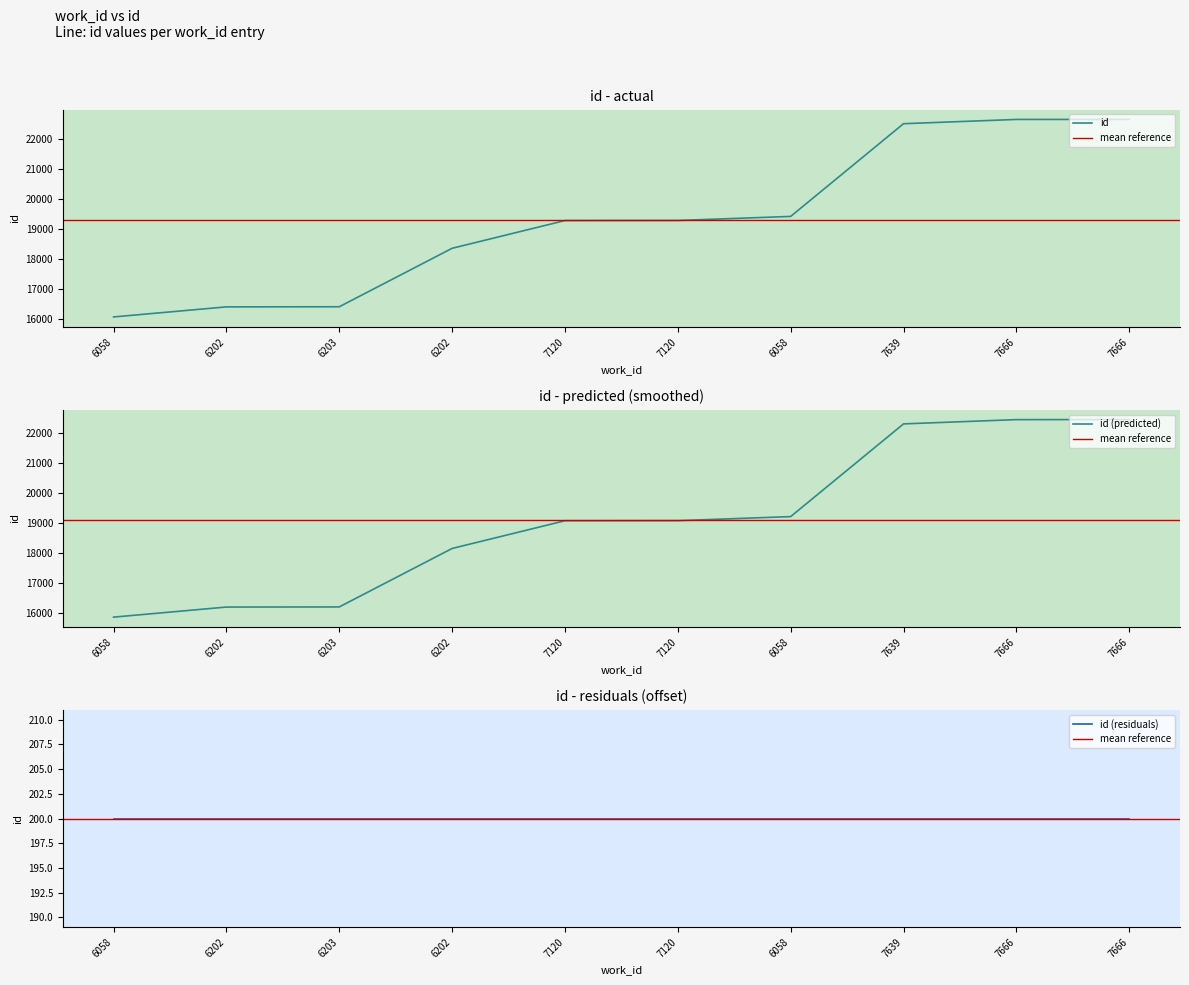

The chart shows a value of 19425 at 6058. True or false?

True